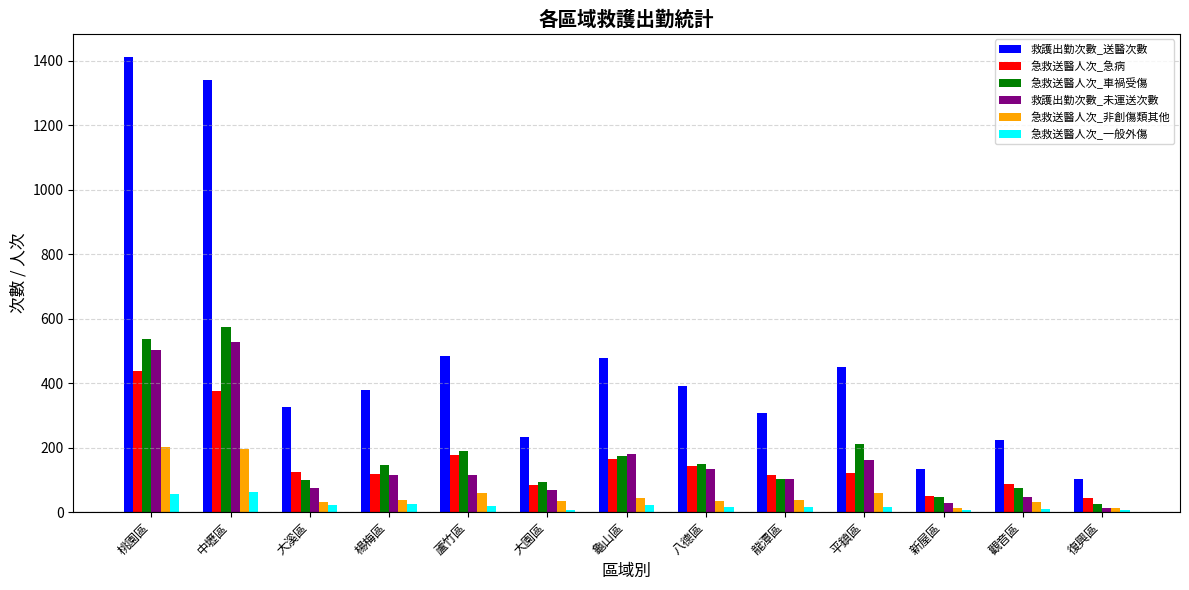

What are all the series names shown in the legend?

救護出勤次數_送醫次數, 急救送醫人次_急病, 急救送醫人次_車禍受傷, 救護出勤次數_未運送次數, 急救送醫人次_非創傷類其他, 急救送醫人次_一般外傷